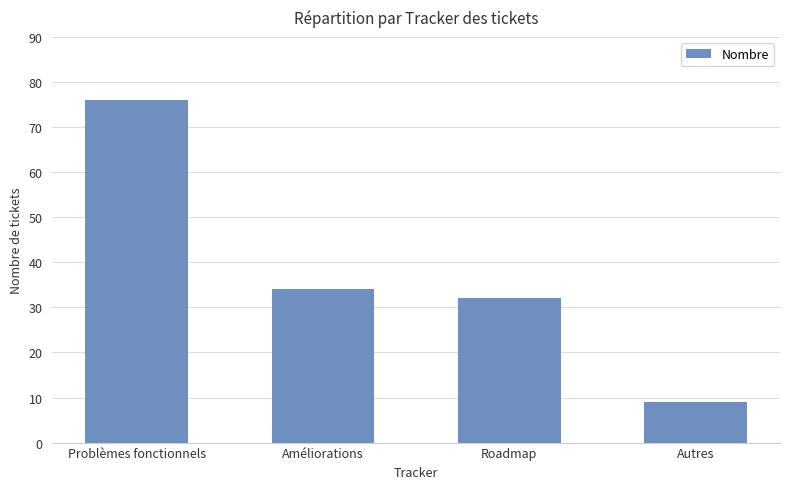

What is the average value?

38